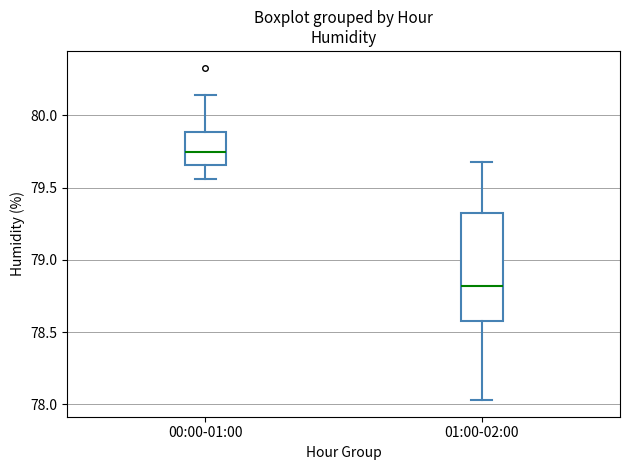

Reading left to right, transcribe this box plot: for each box, give where its median line is, the range the box spans, and where its two whiskers end, as read against the y-axis. The values are not printed on the chart, so give them approximately, as read against the axis.

00:00-01:00: median 79.75, box 79.65 to 79.90, whiskers 79.55 to 80.15
01:00-02:00: median 78.80, box 78.60 to 79.35, whiskers 78.05 to 79.70